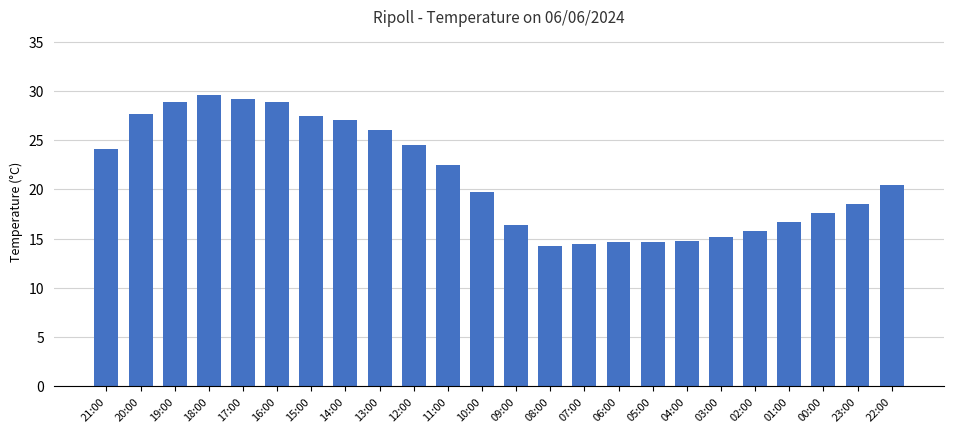

Count the number of values greater than 20.

12